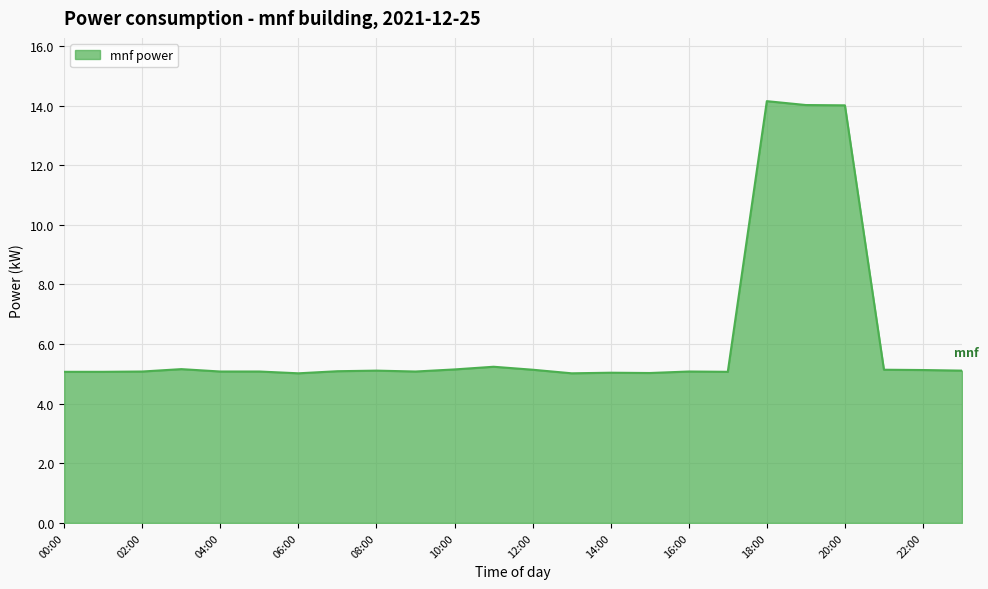

What is the maximum value shown in the chart?

14.2